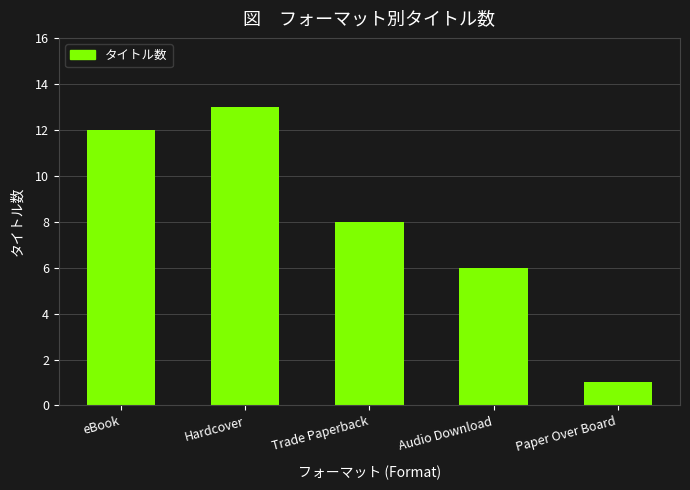

Reading left to right, what are all the values shown in this chart?

eBook=12	Hardcover=13	Trade Paperback=8	Audio Download=6	Paper Over Board=1